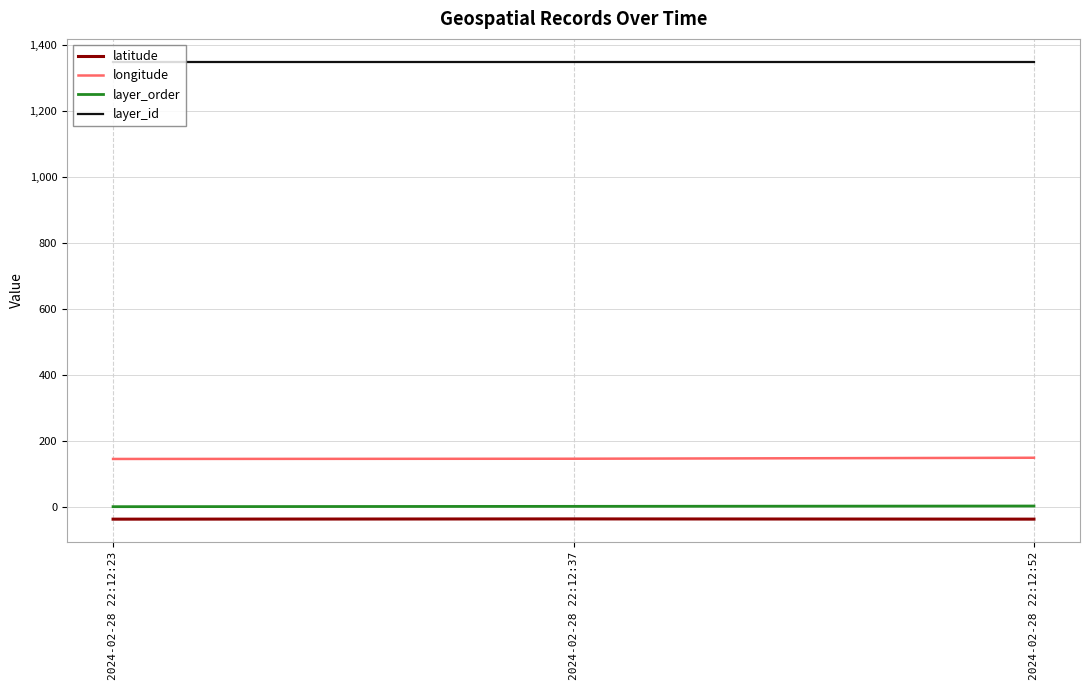

What is the difference between the second highest and minimum values in the layer_order series?

1.0